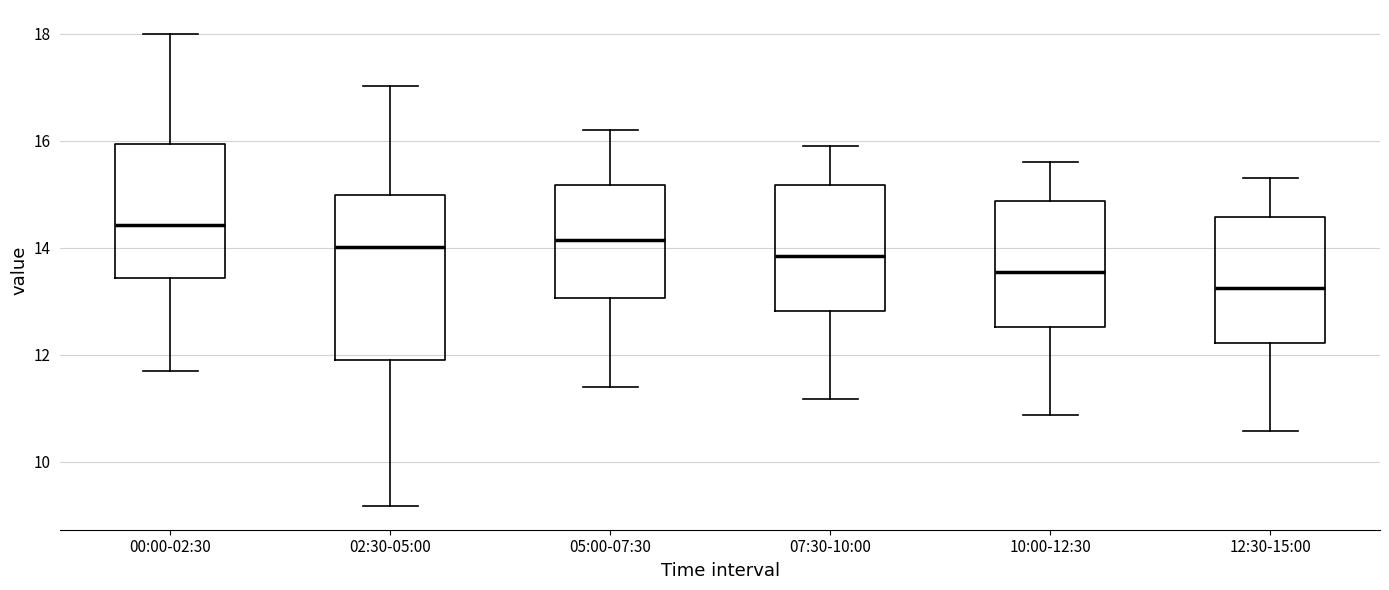

Reading left to right, transcribe this box plot: for each box, give where its median line is, the range the box spans, and where its two whiskers end, as read against the y-axis. The values are not printed on the chart, so give them approximately, as read against the axis.

00:00-02:30: median 14.4, box 13.4 to 16.0, whiskers 11.8 to 18.0
02:30-05:00: median 14.0, box 12.0 to 15.0, whiskers 9.2 to 17.0
05:00-07:30: median 14.2, box 13.0 to 15.2, whiskers 11.4 to 16.2
07:30-10:00: median 13.8, box 12.8 to 15.2, whiskers 11.2 to 16.0
10:00-12:30: median 13.6, box 12.6 to 14.8, whiskers 10.8 to 15.6
12:30-15:00: median 13.2, box 12.2 to 14.6, whiskers 10.6 to 15.4